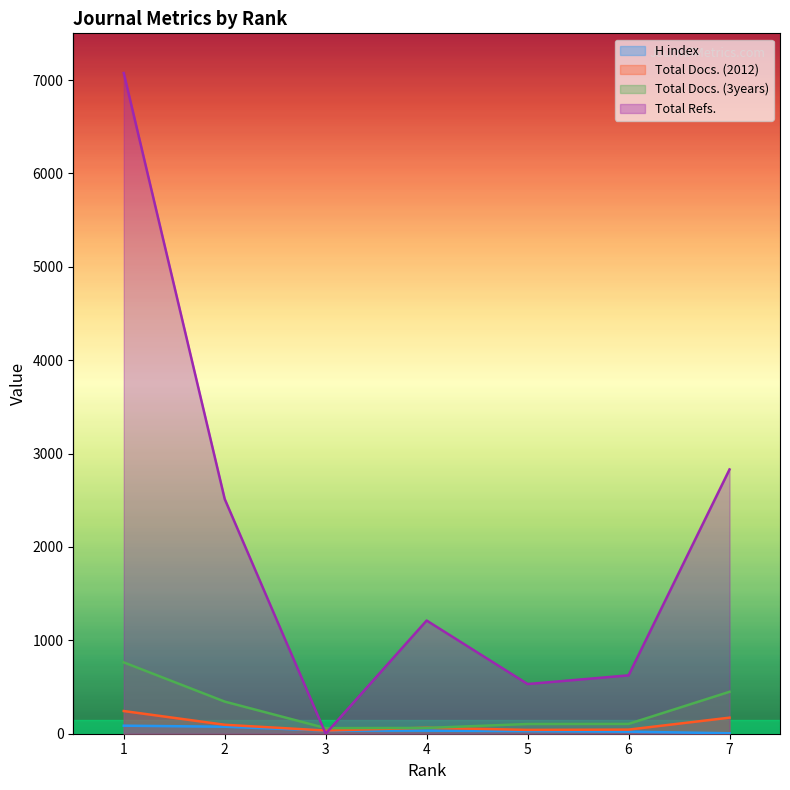

Reading left to right, extract all data points from this chart.

H index: 86	75	34	33	28	22	5
Total Docs. (2012): 243	96	34	64	41	44	172
Total Docs. (3years): 764	344	60	62	104	105	449
Total Refs.: 7075	2513	0	1212	532	625	2830